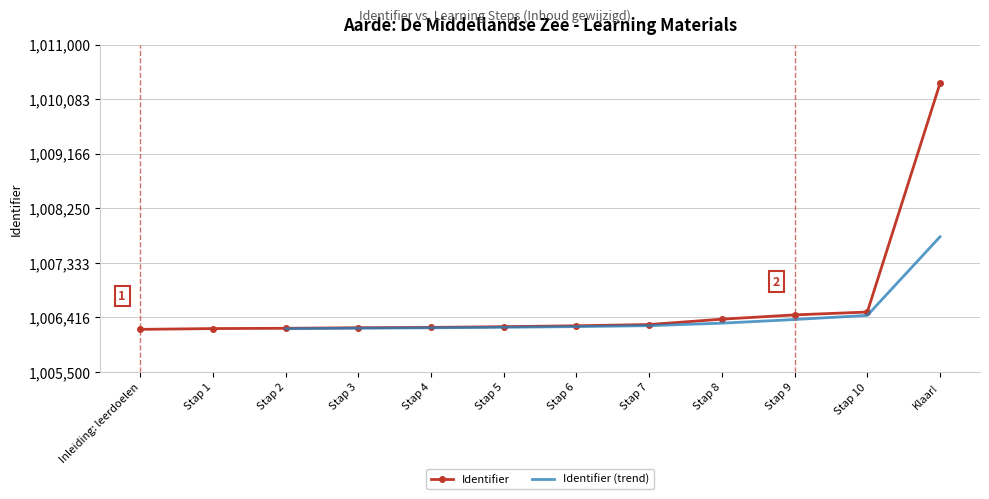

The Identifier series shows 559181 at Inleiding: leerdoelen. True or false?

False